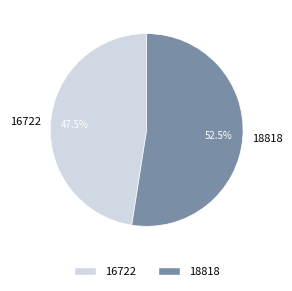

What is the total percentage of 18818 and 16722?

100.0%